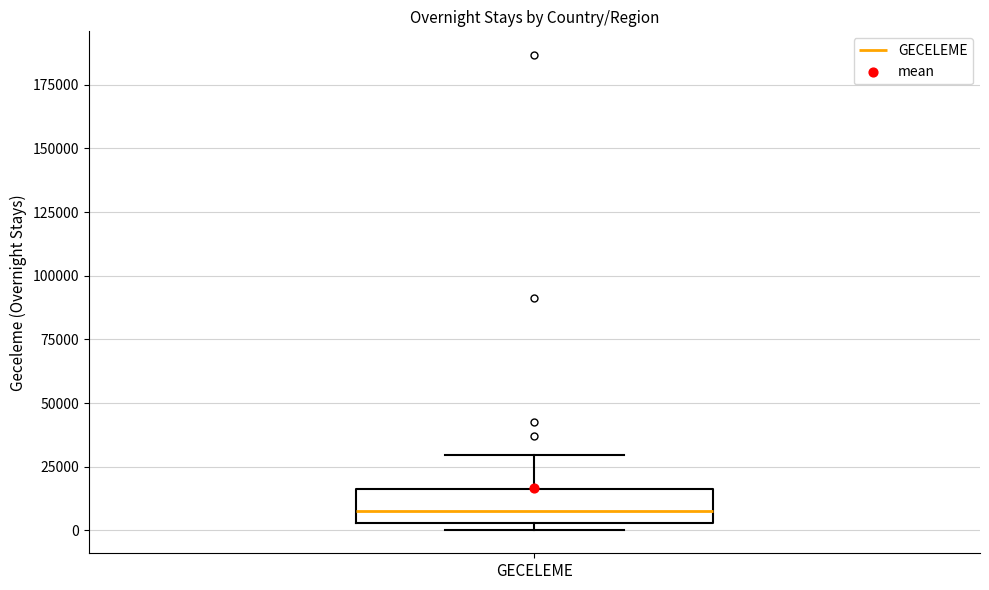

Where does the upper whisker of the box for GECELEME end on the y-axis? The values are not printed on the chart, so give them approximately, as read against the axis.

30000